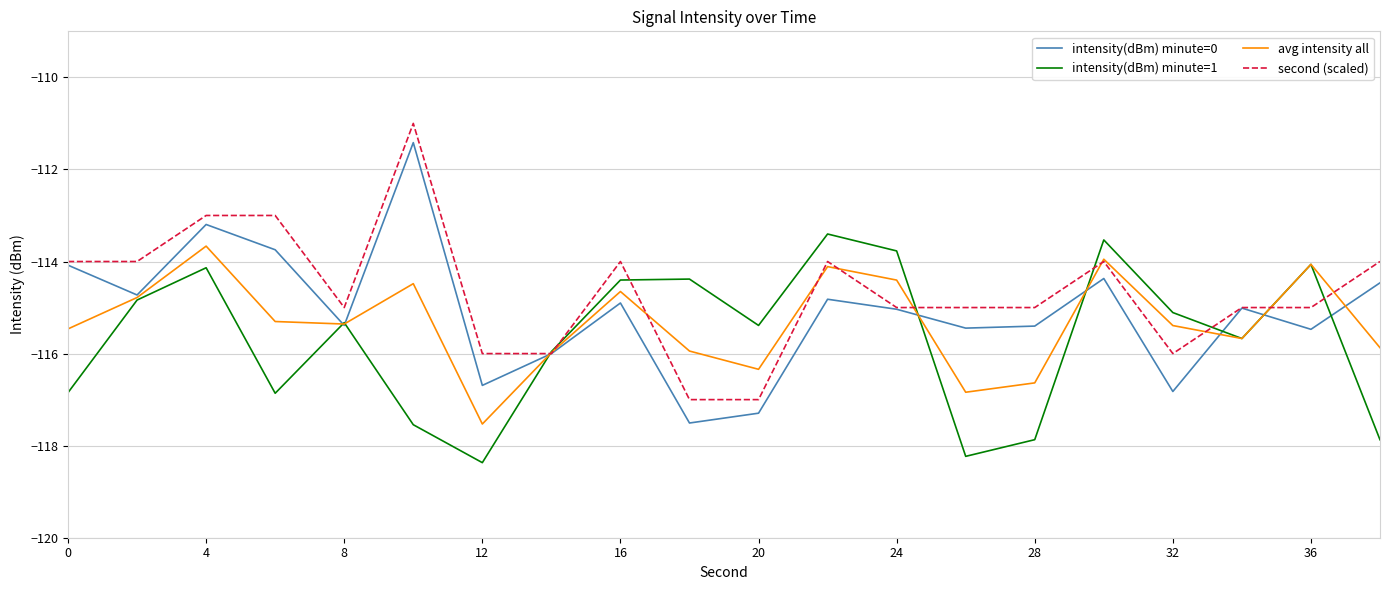

After their last crossing, which series has the higher values: second (scaled) or intensity(dBm) minute=1?

second (scaled)